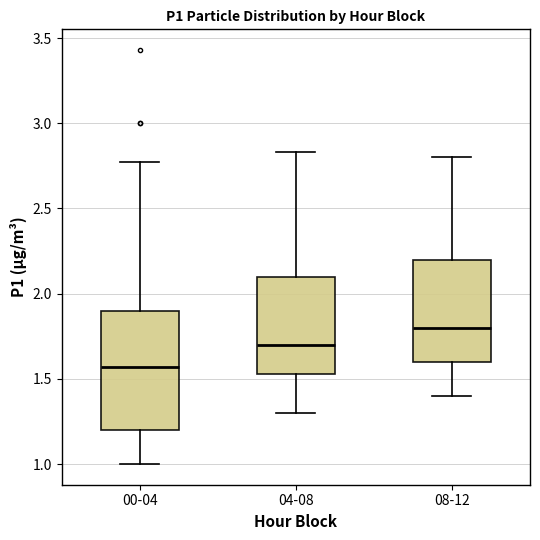

Which box has the highest median line?

08-12